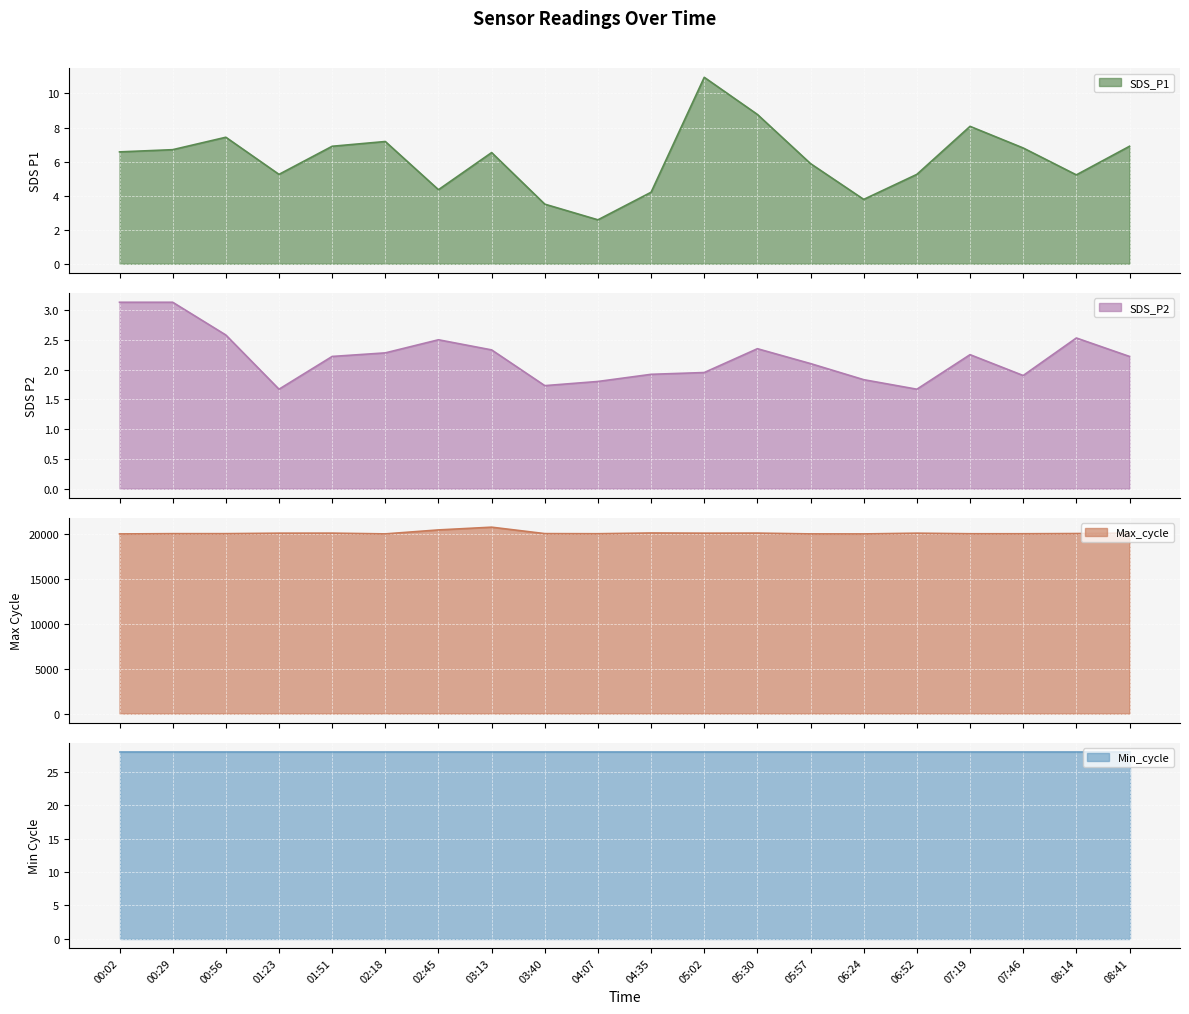

What is the label of the 17th point from the left?

07:19